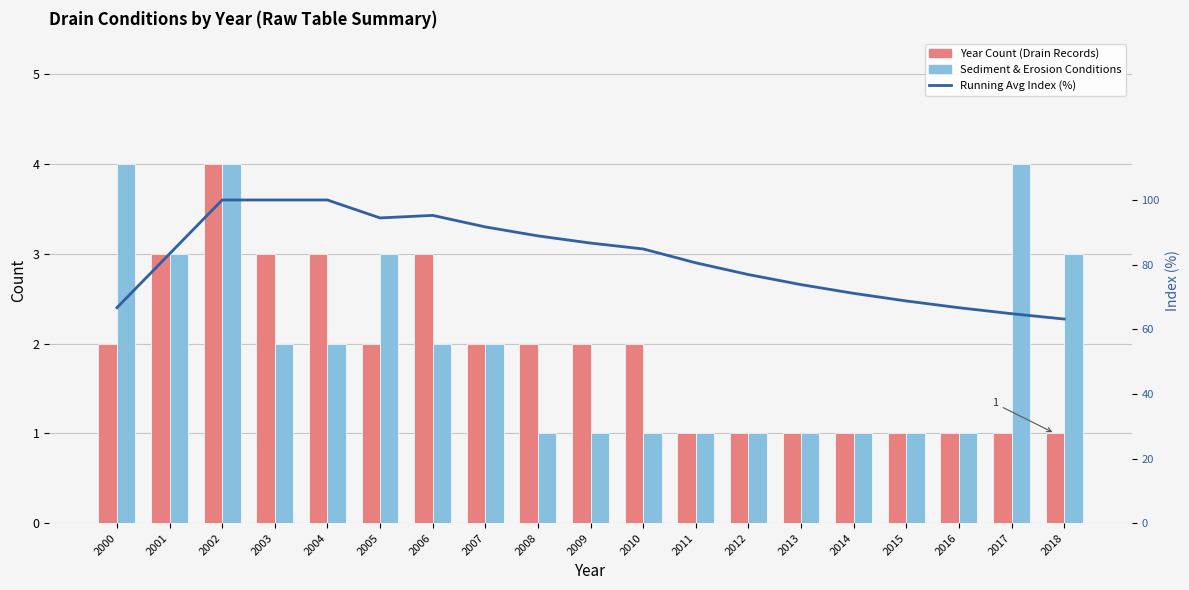

Reading left to right, extract all data points from this chart.

Year Count (Drain Records): 2000=2.0	2001=3.0	2002=4.0	2003=3.0	2004=3.0	2005=2.0	2006=3.0	2007=2.0	2008=2.0	2009=2.0	2010=2.0	2011=1.0	2012=1.0	2013=1.0	2014=1.0	2015=1.0	2016=1.0	2017=1.0	2018=1.0
Sediment & Erosion Conditions: 2000=4.0	2001=3.0	2002=4.0	2003=2.0	2004=2.0	2005=3.0	2006=2.0	2007=2.0	2008=1.0	2009=1.0	2010=1.0	2011=1.0	2012=1.0	2013=1.0	2014=1.0	2015=1.0	2016=1.0	2017=4.0	2018=3.0
Running Avg Index (%): 2000=66.7	2001=83.3	2002=100.0	2003=100.0	2004=100.0	2005=94.4	2006=95.2	2007=91.7	2008=88.9	2009=86.7	2010=84.8	2011=80.6	2012=76.9	2013=73.8	2014=71.1	2015=68.8	2016=66.7	2017=64.8	2018=63.2